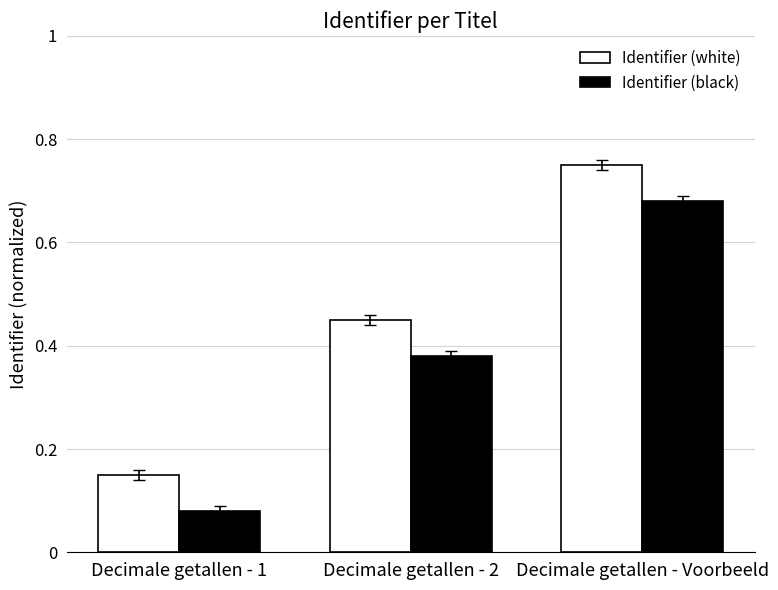

What is the total value across all series at Decimale getallen - Voorbeeld?

1.4